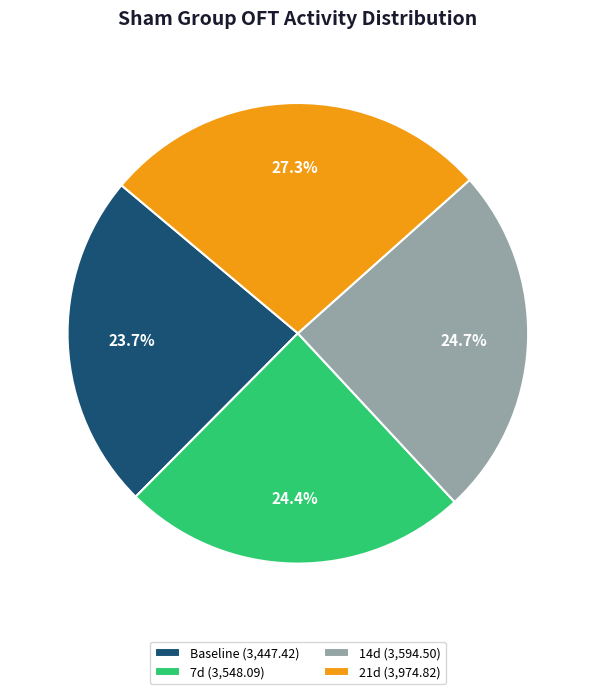

How many segments does this pie chart have?

4